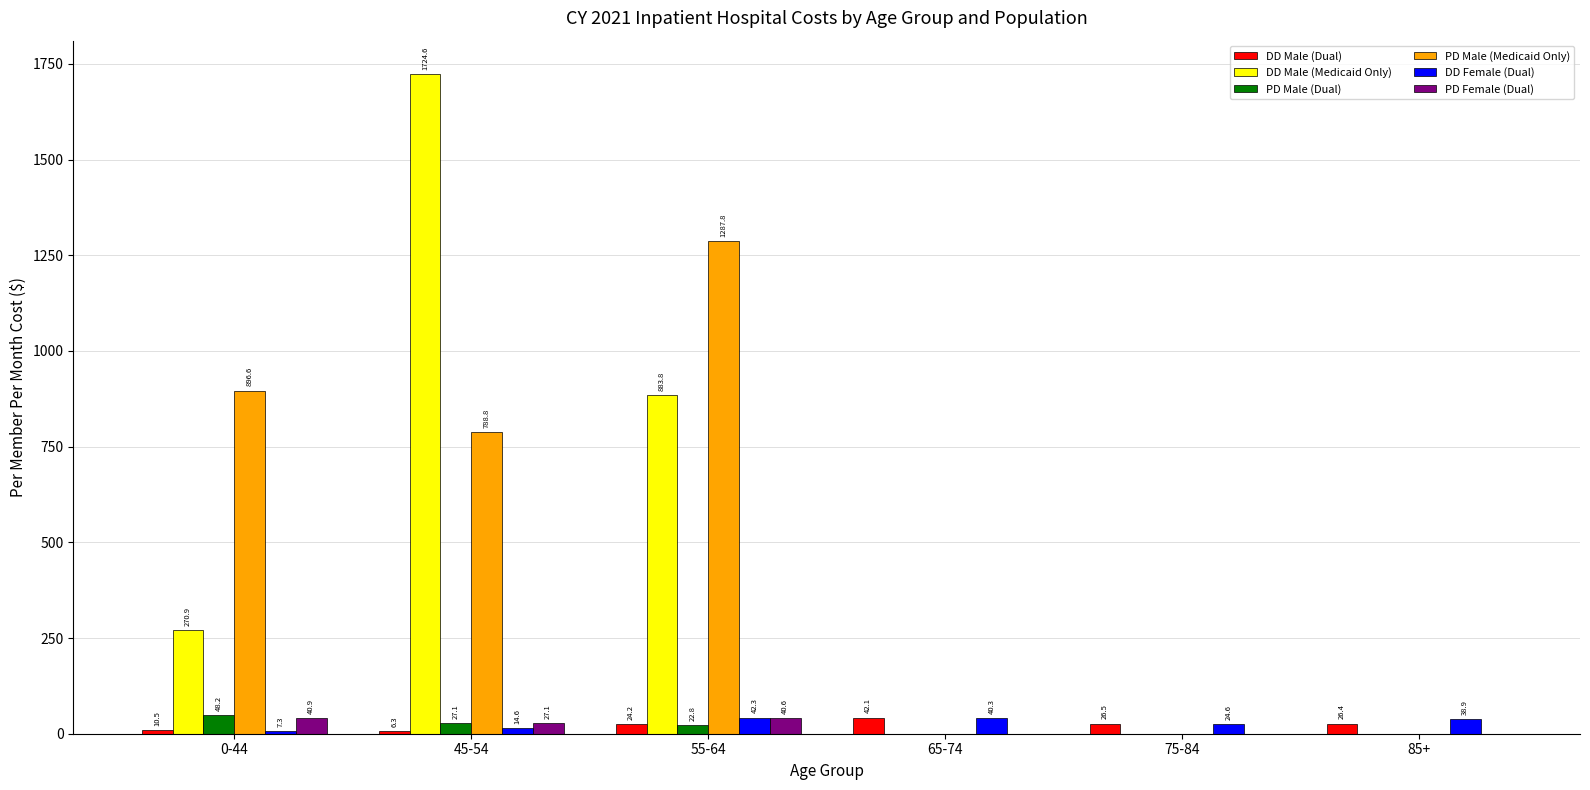

Which series changed the most between 55-64 and 85+?

PD Male (Medicaid Only)